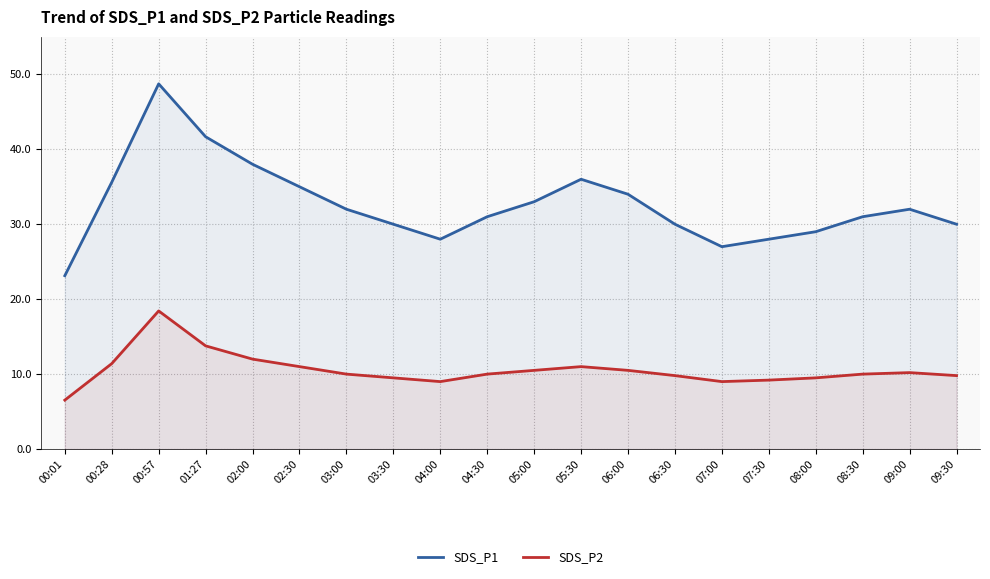

Where is SDS_P1 nearest to the value 35?

02:30